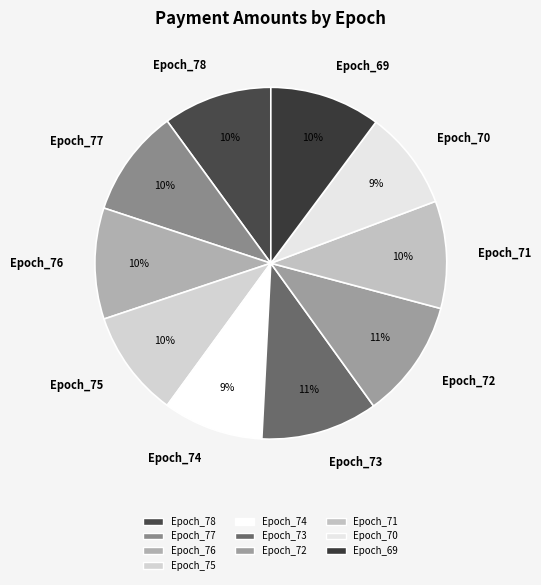

The Epoch_69 slice represents 10% of the pie. True or false?

True